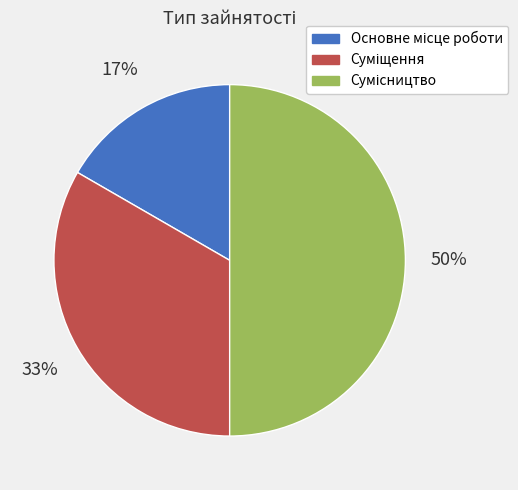

To the nearest percent, what is the difference between the largest and smallest slice percentages?

33%